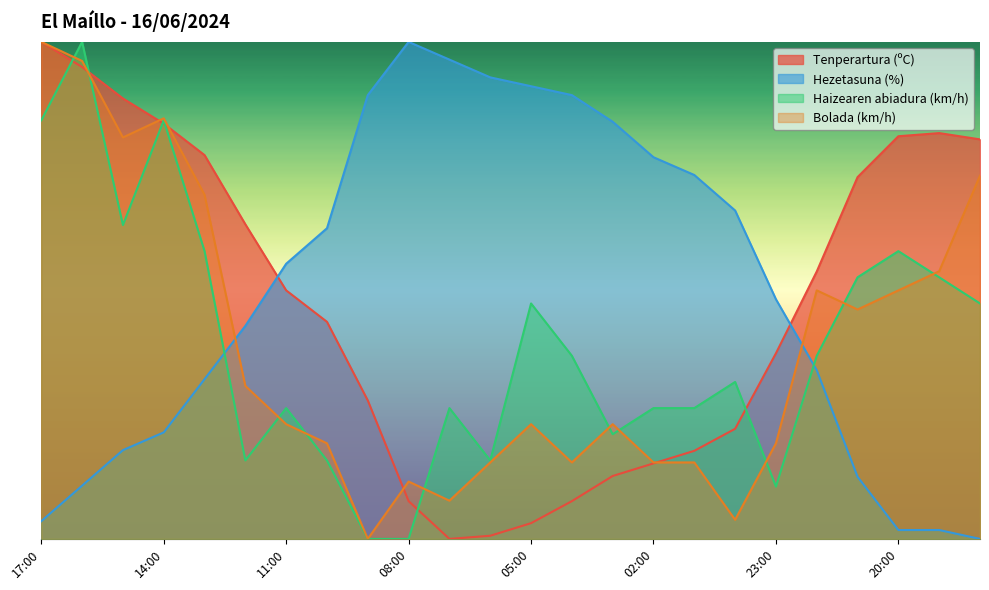

Is it true that Haizearen abiadura (km/h) equals 92.6 at 20:00?

False